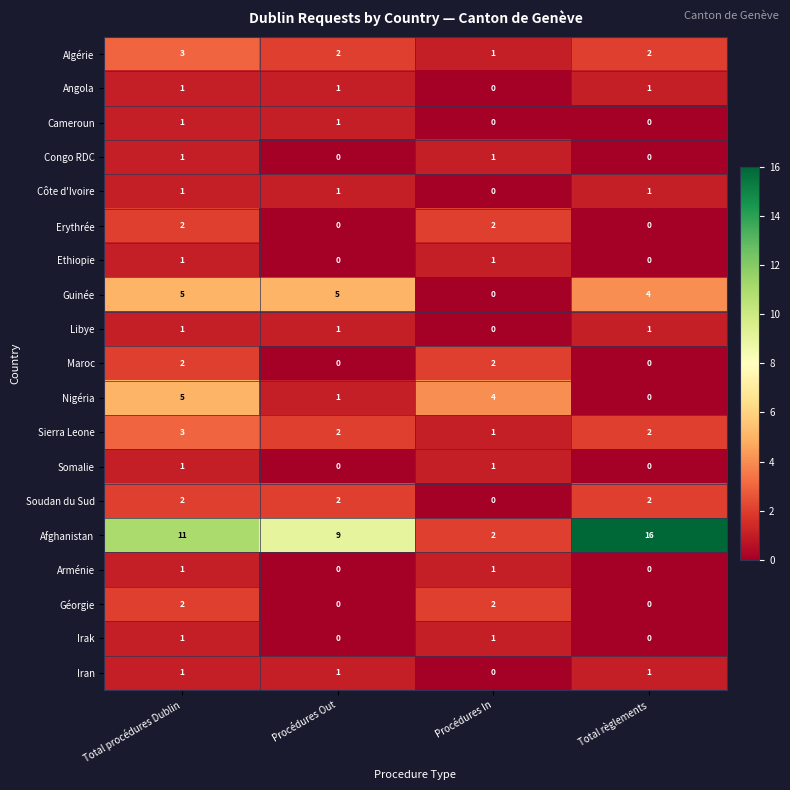

Which category has the highest value across all series?

Total règlements